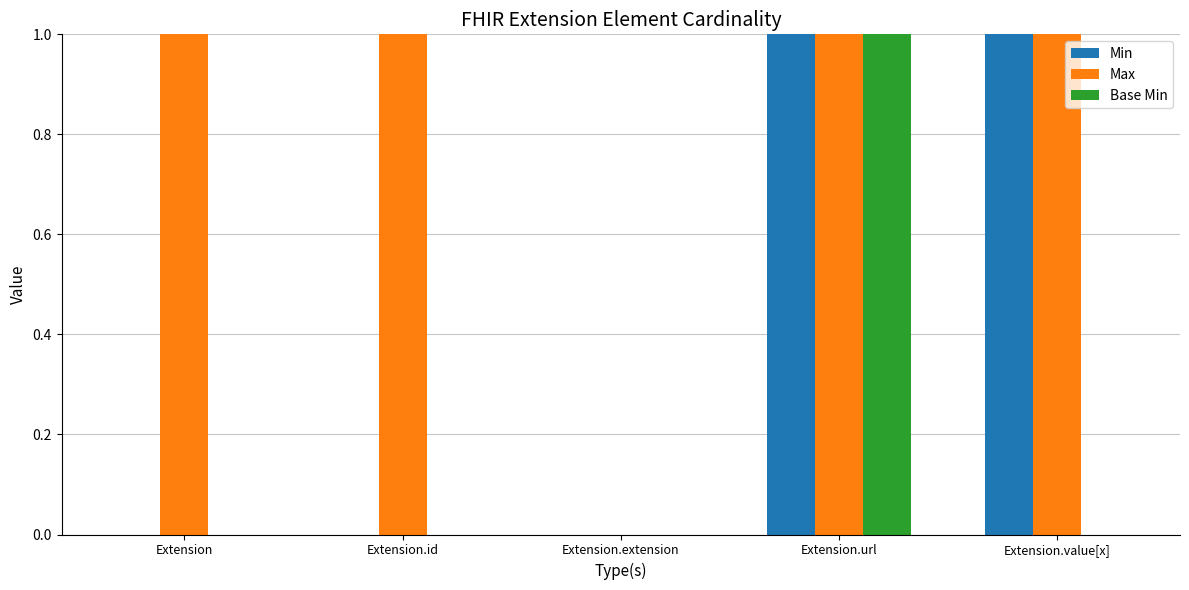

Is the value of Base Min at Extension.value[x] greater than the value of Max at Extension.url?

No